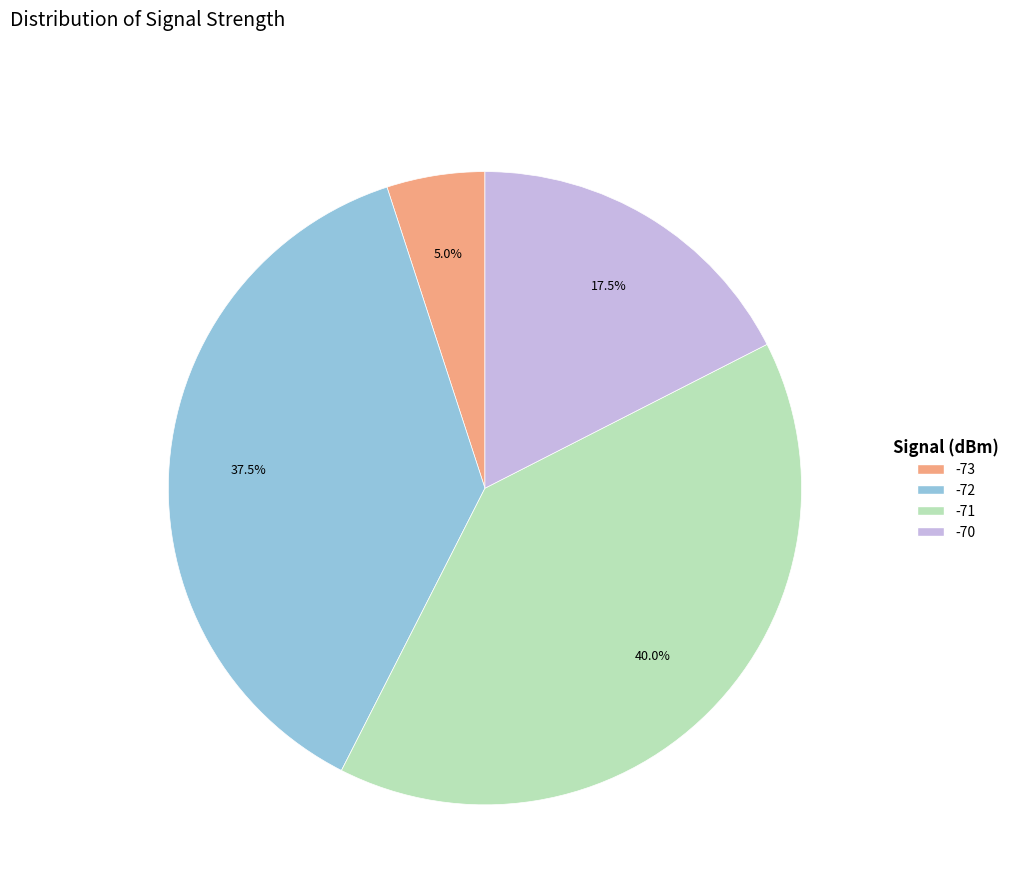

Does any single category account for the majority?

No